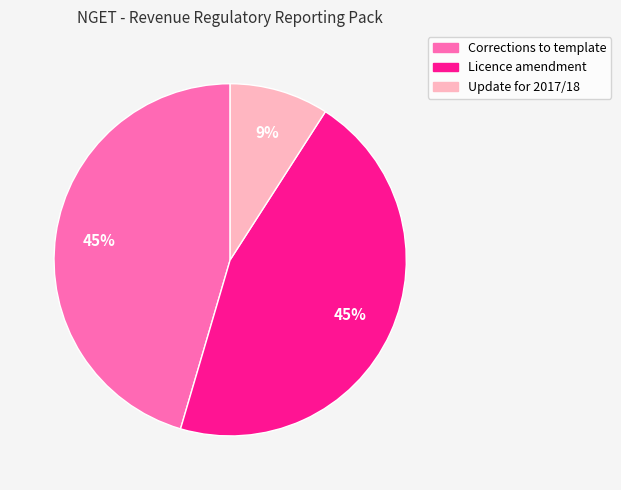

To the nearest percent, what is the difference between the largest and smallest slice percentages?

36%